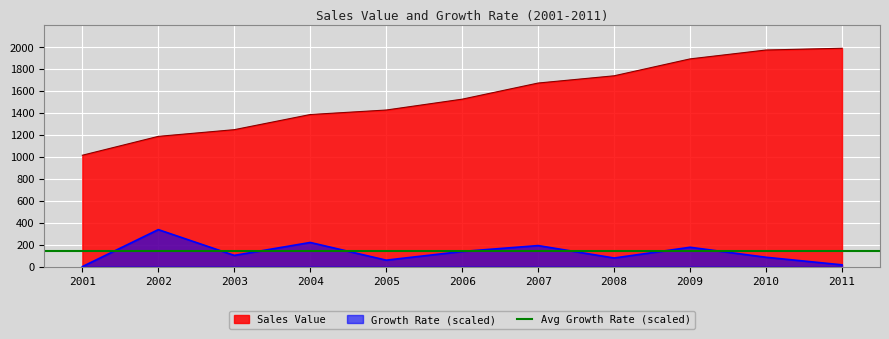

What is the maximum value for Sales Value?

1990.0